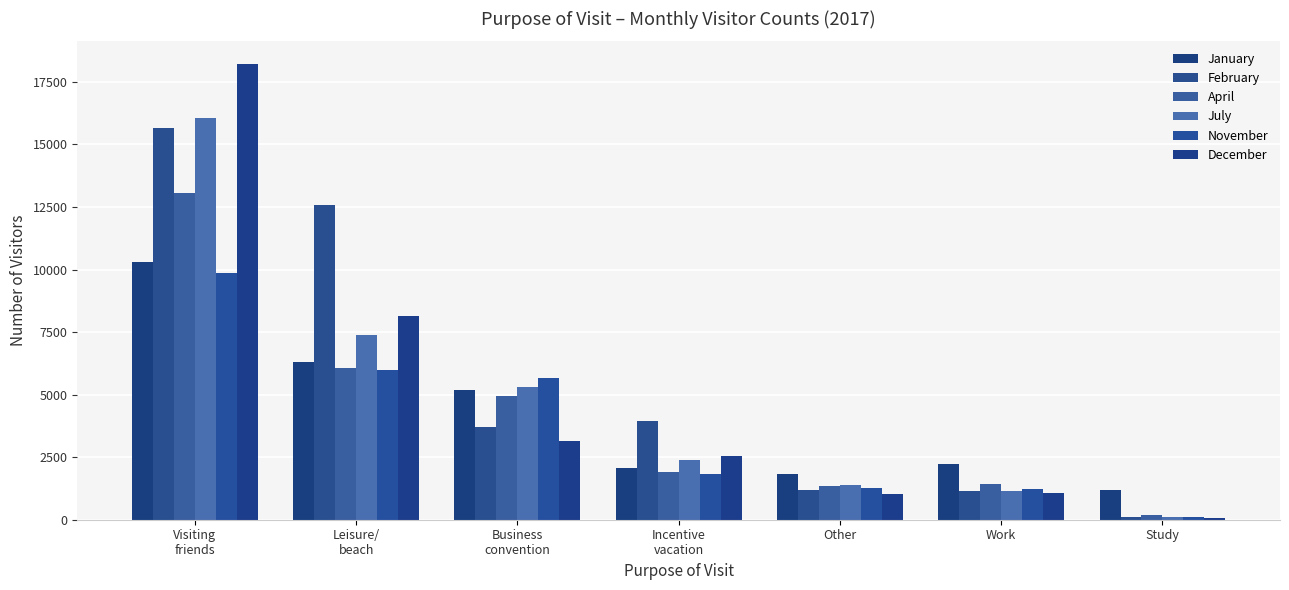

True or false: July has a value of 3991 at Incentive
vacation.

False